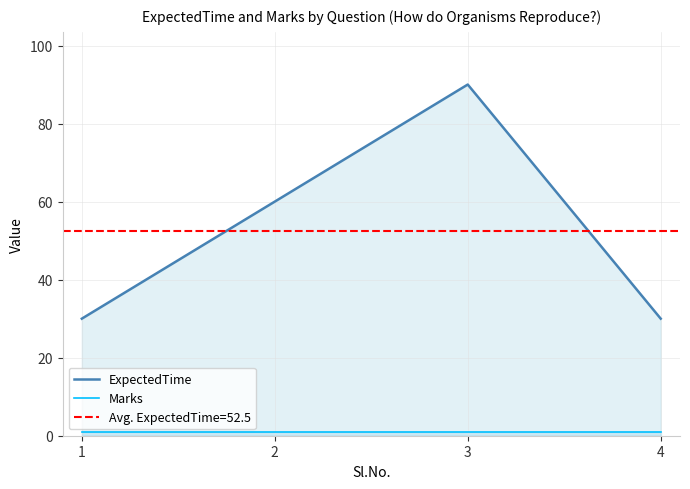

Which category has the lowest value in the ExpectedTime series?

1